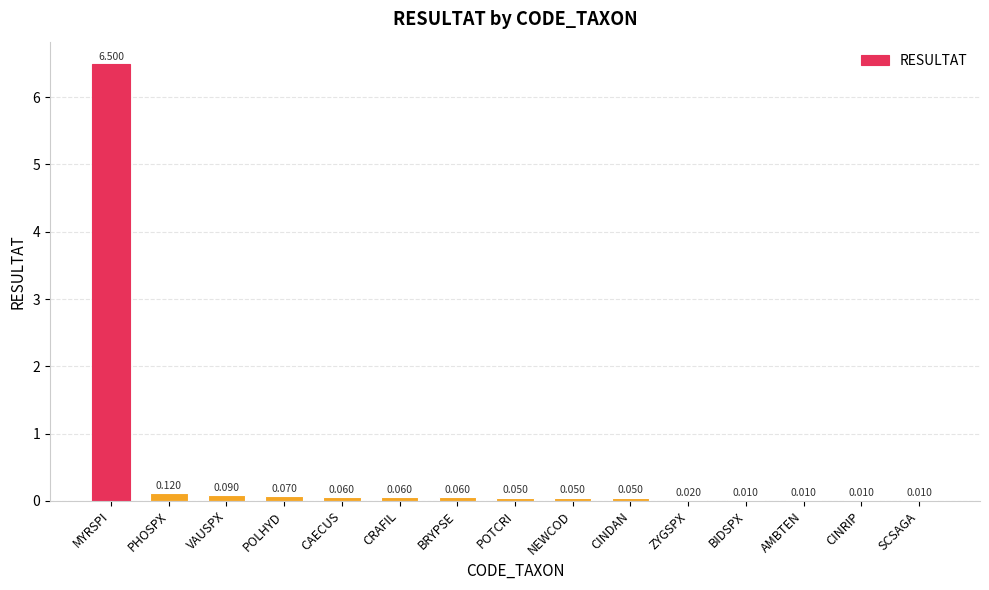

At which label is the value closest to 3?

PHOSPX